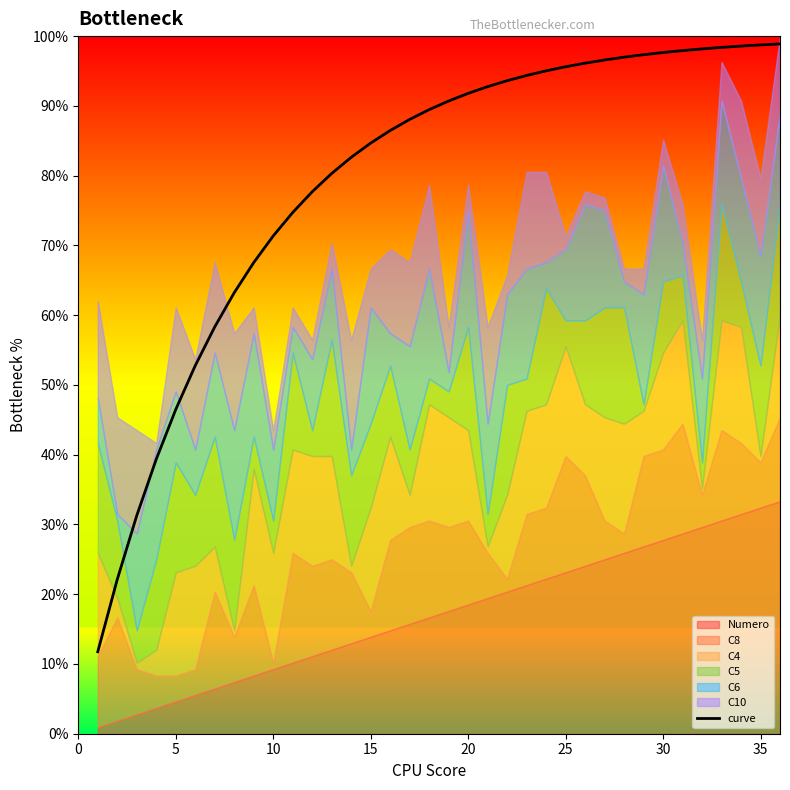

How many values exceed 90?

18